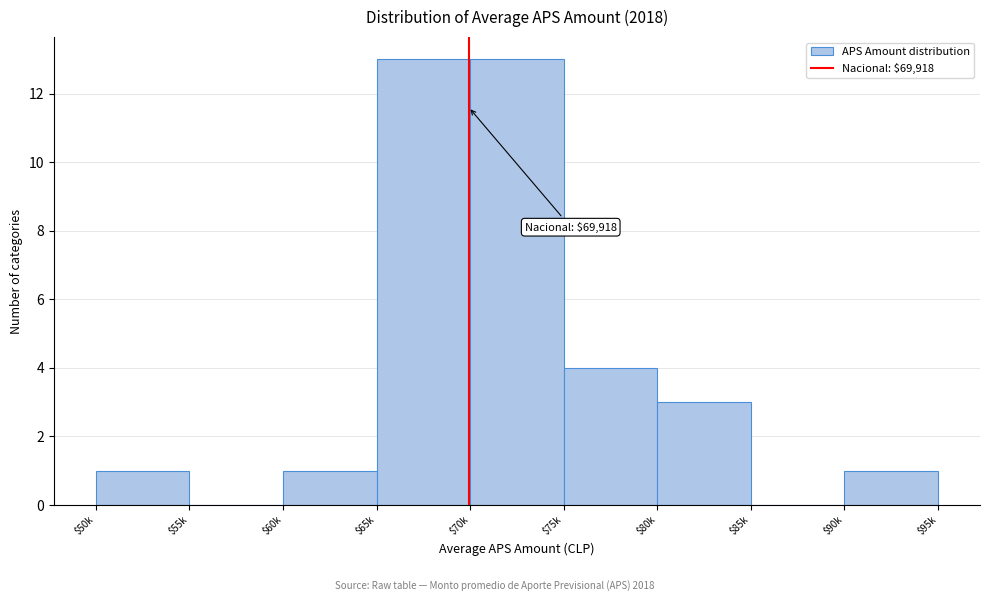

At which label is the value closest to 6?

$75k